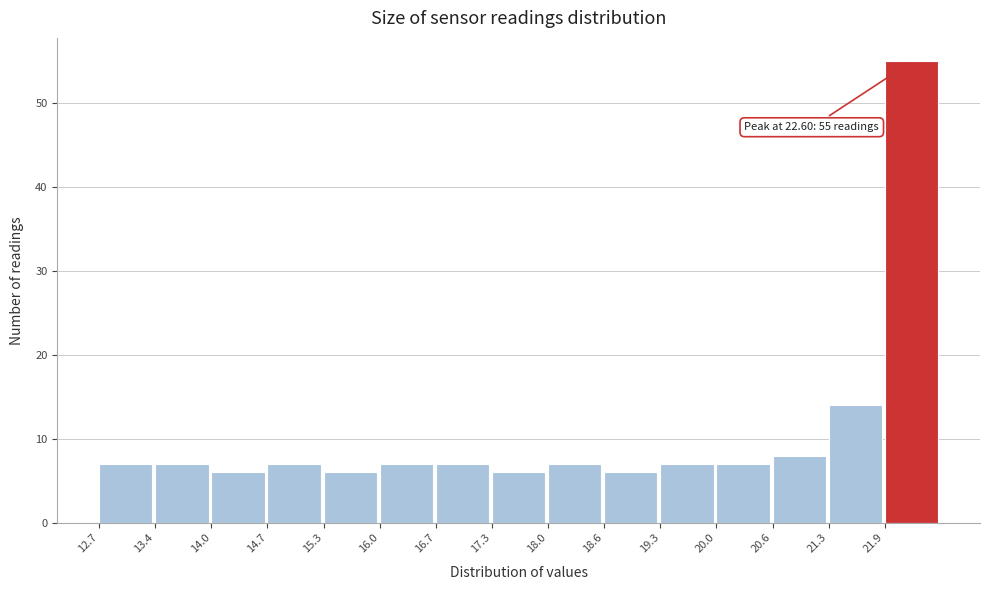

Which range on the x-axis has the tallest bar?

21.94 to 22.60